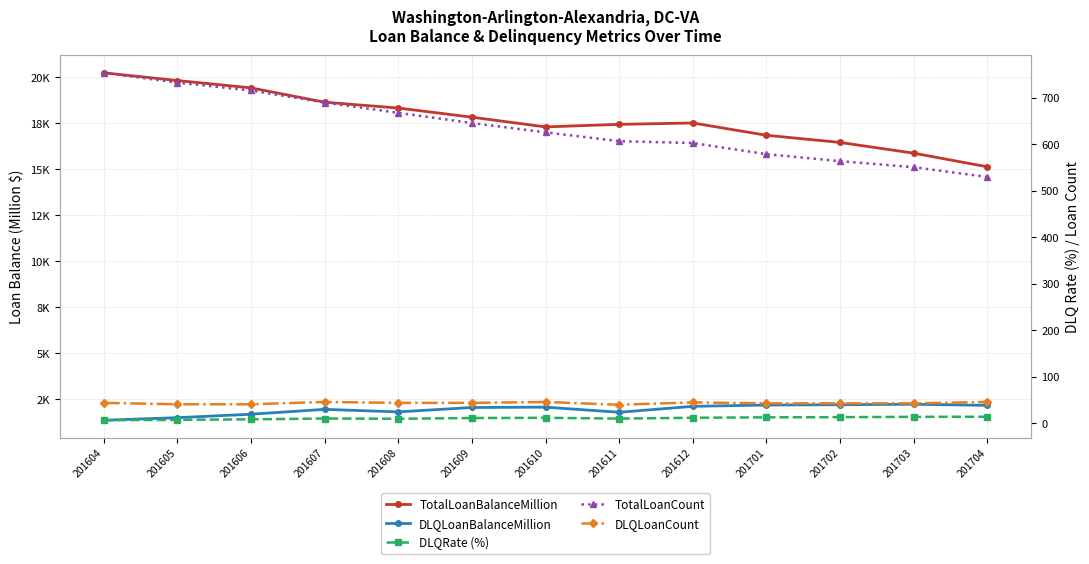

What is the approximate value of DLQLoanBalanceMillion at 201608?

1802.2